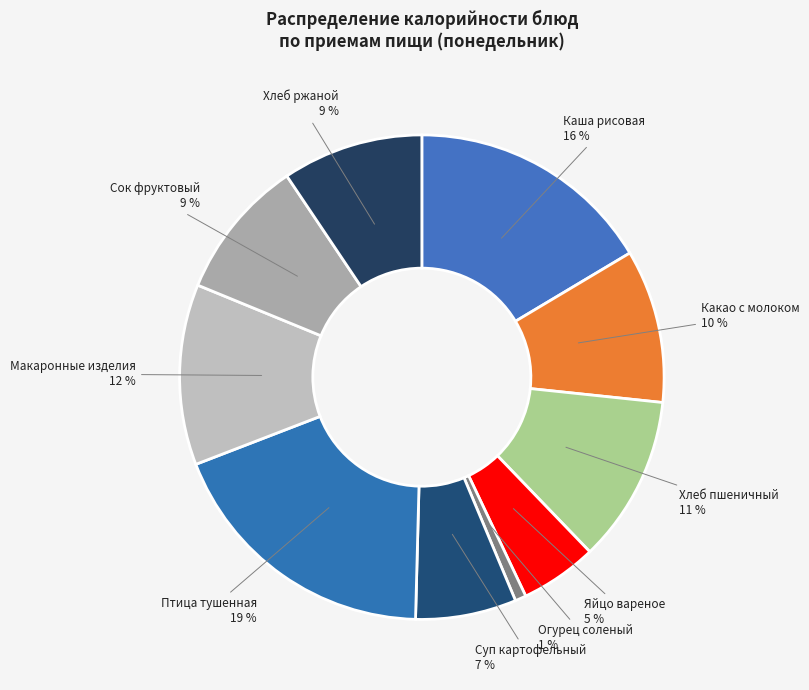

Which has a higher value, Какао с молоком or Сок фруктовый?

Какао с молоком